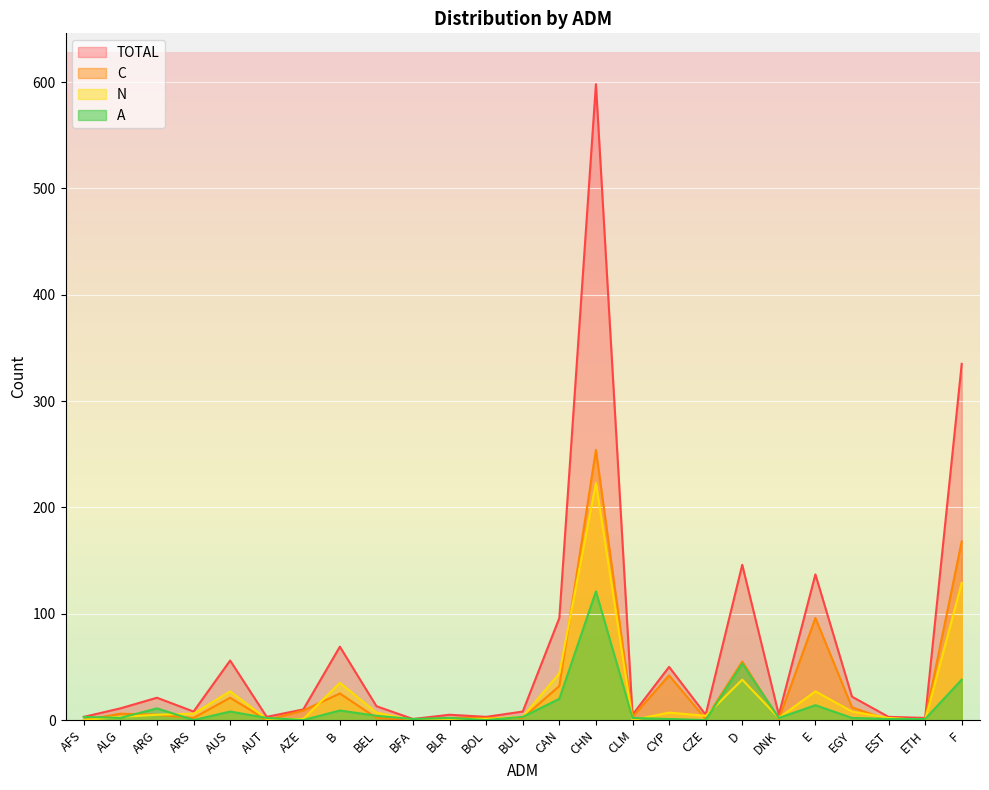

How many interior local valleys does the TOTAL series have?

8